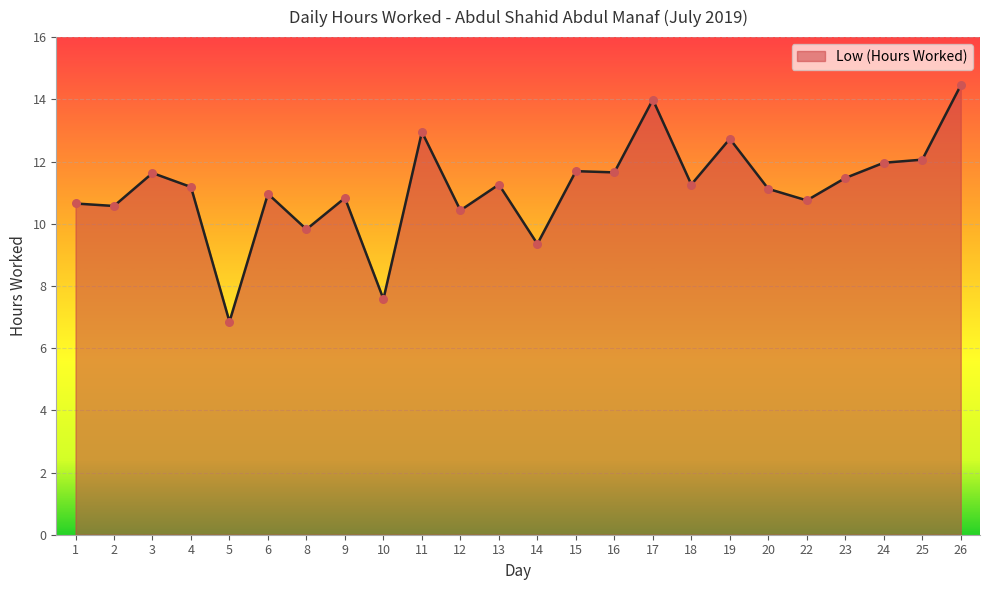

What is the ratio of the value at 23 to the value at 14?

1.2